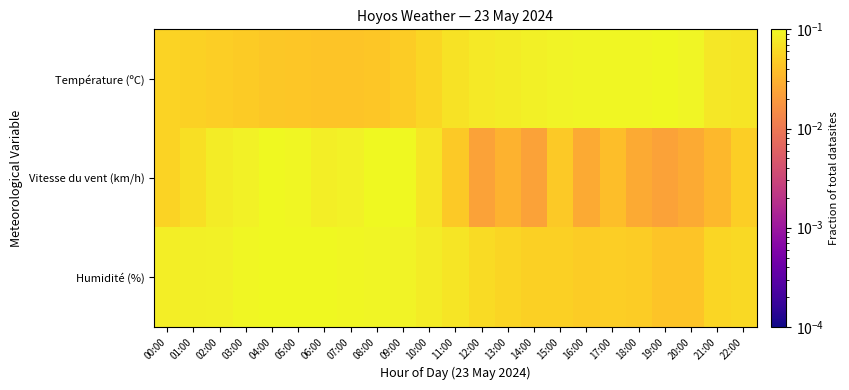

What is the spread (max minus min) of values at 20:00?

0.1